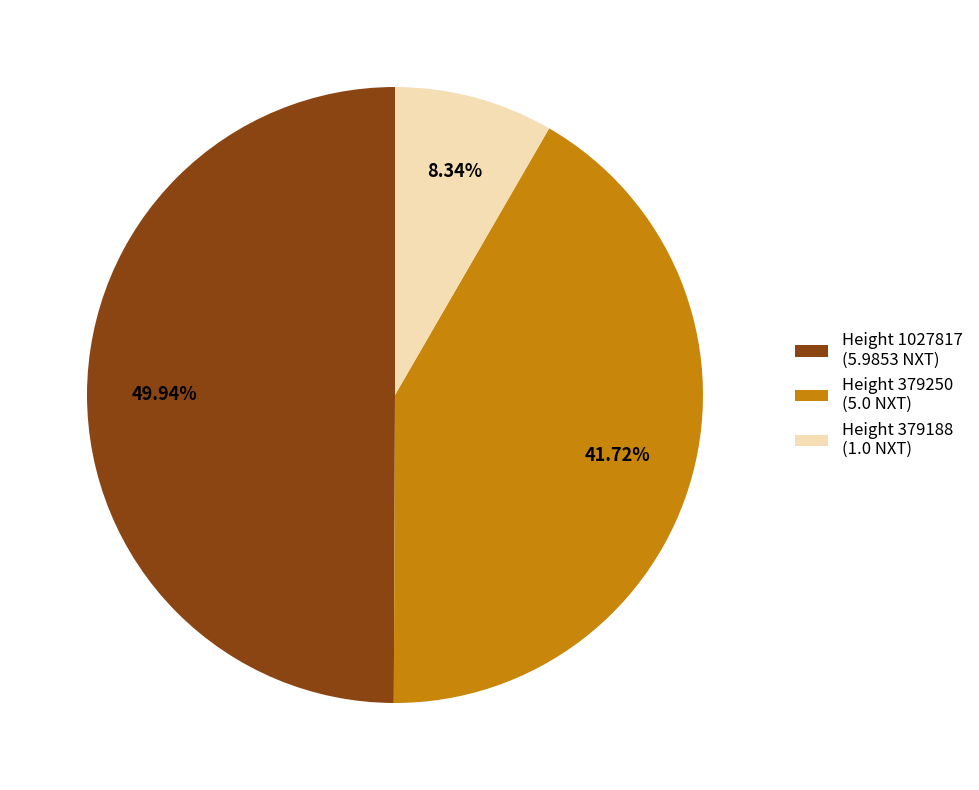

To the nearest percent, what is the combined percentage of Height 379188 and Height 379250?

50%